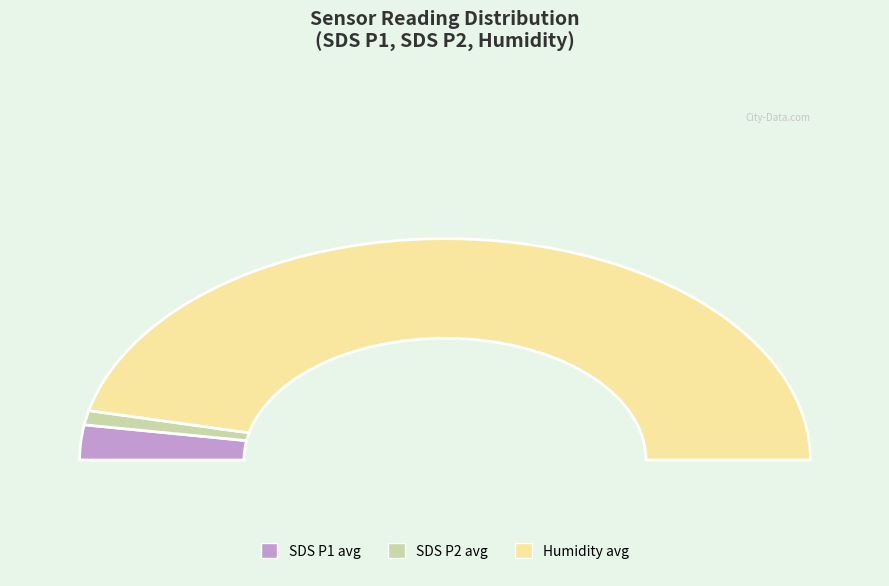

Which series has the largest range (max minus min)?

SDS_P1